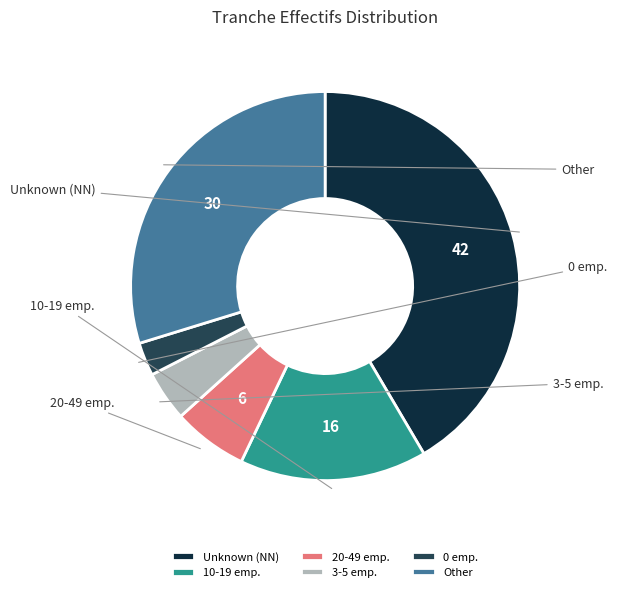

Does any single category account for the majority?

No